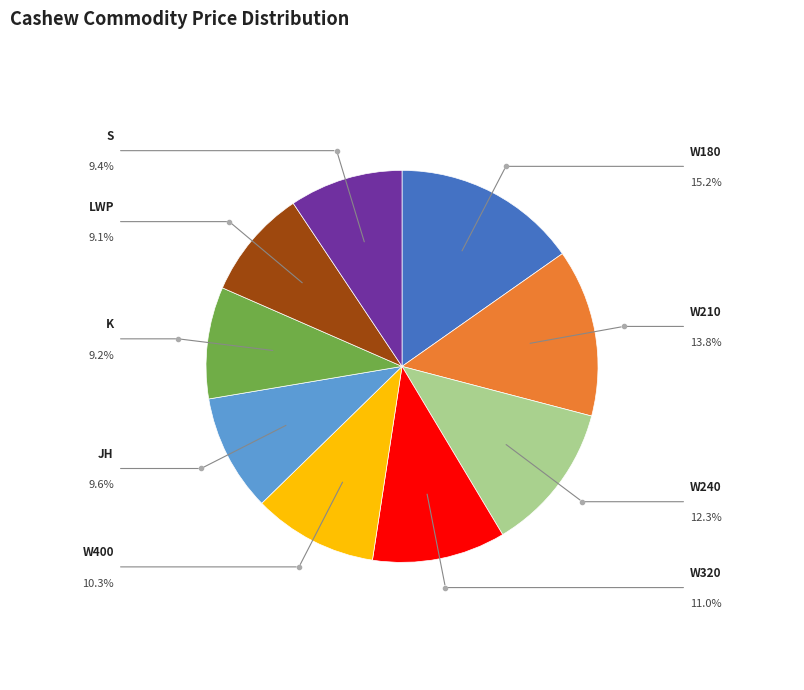

Does any single category account for the majority?

No